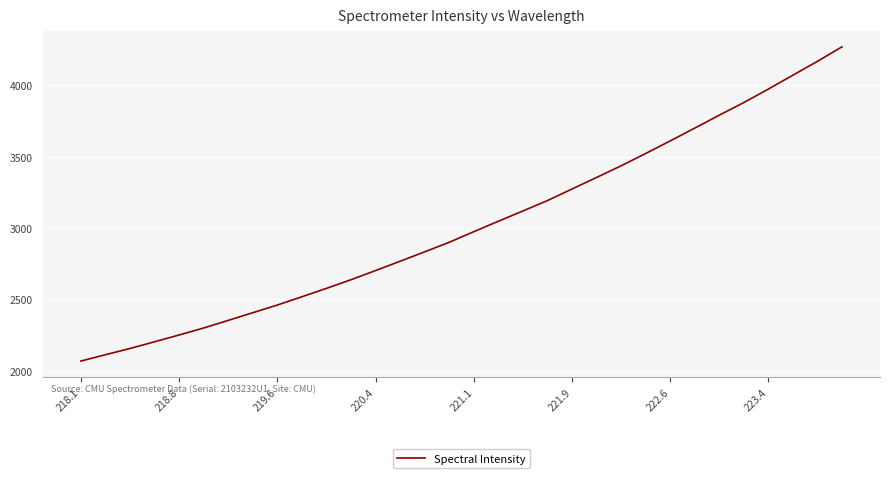

What is the smallest value displayed?

2066.8